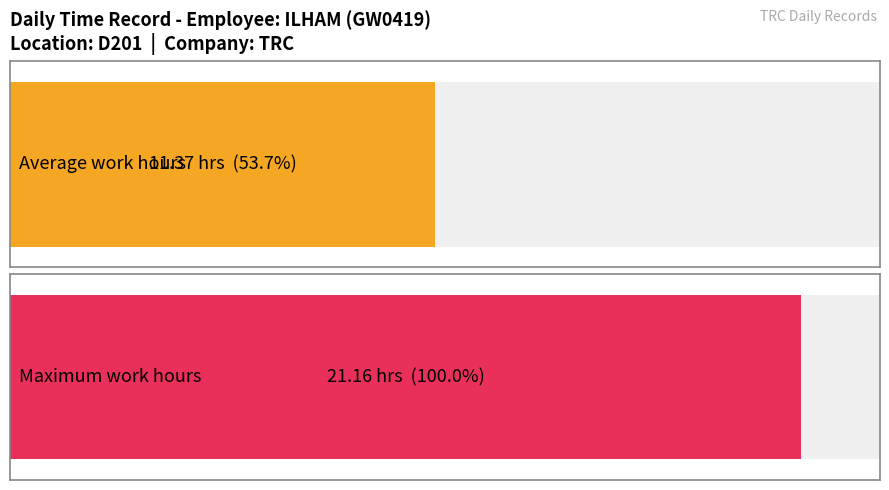

What is the maximum value shown in the chart?

21.2